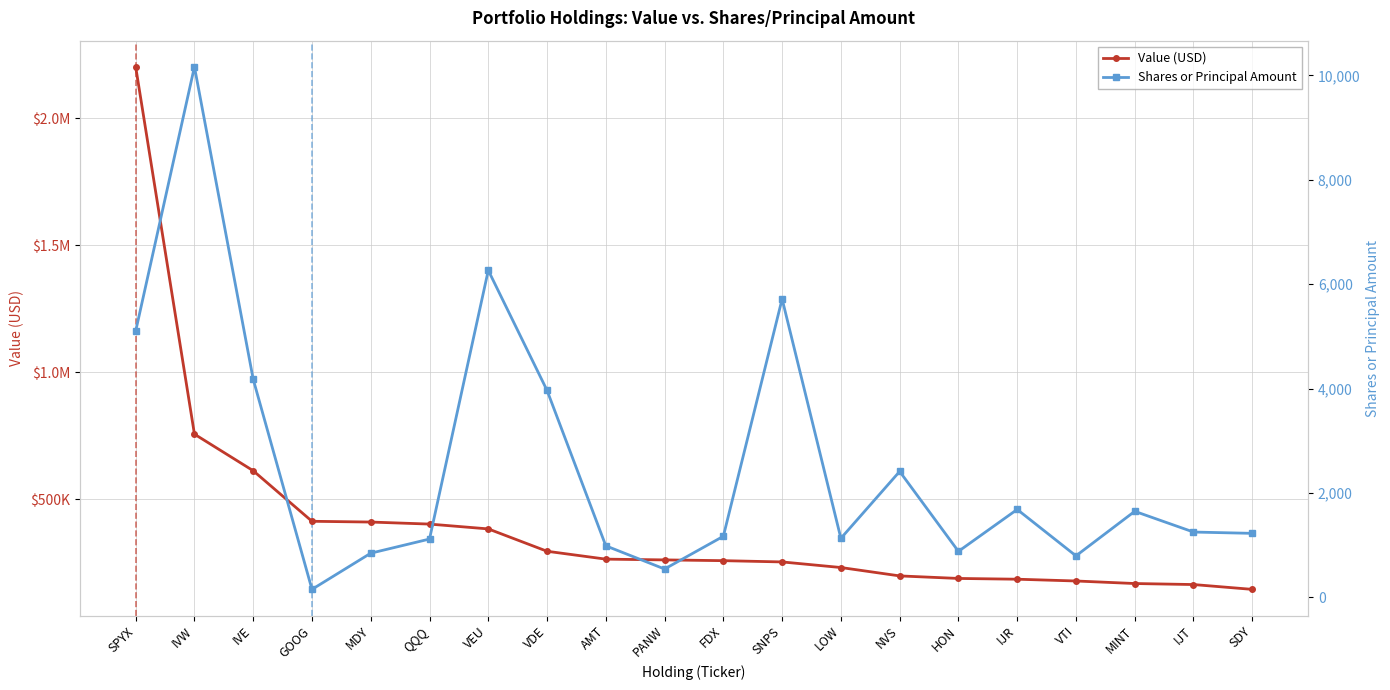

What is the label of the 9th point from the right?

SNPS